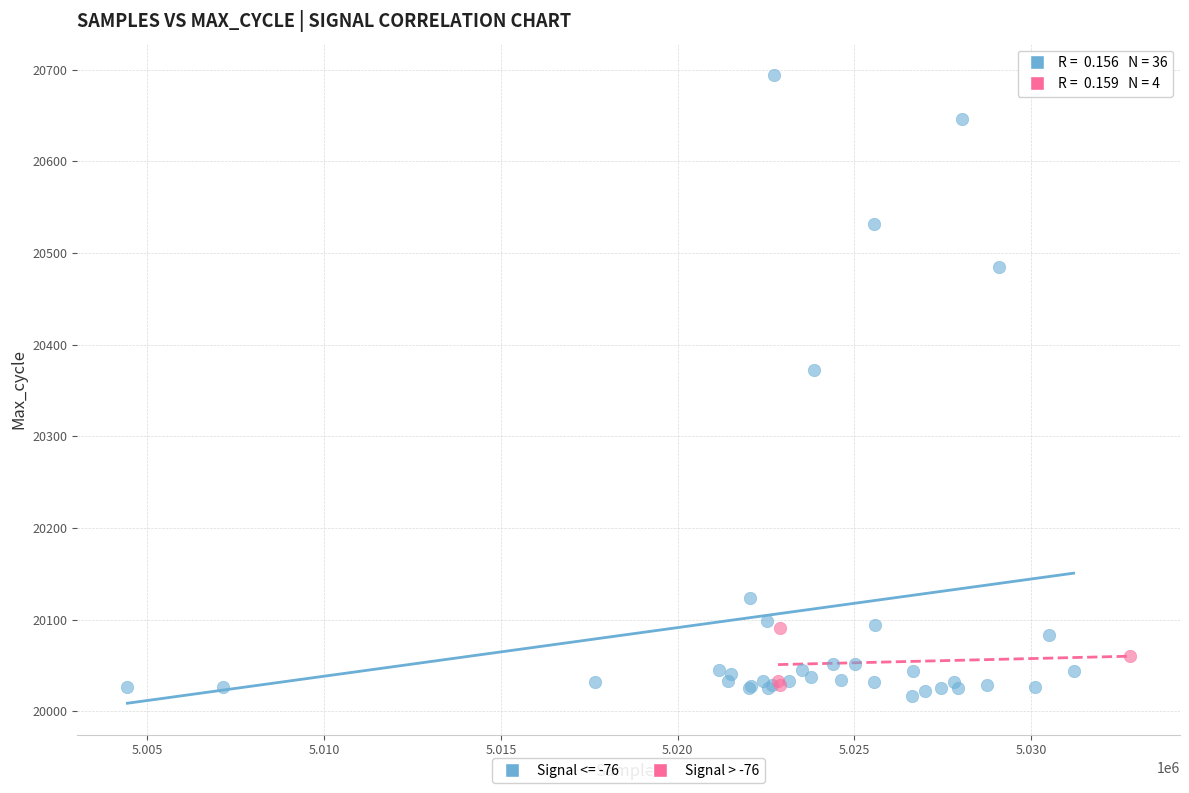

Which series contains the highest Y value?

Signal <= -76